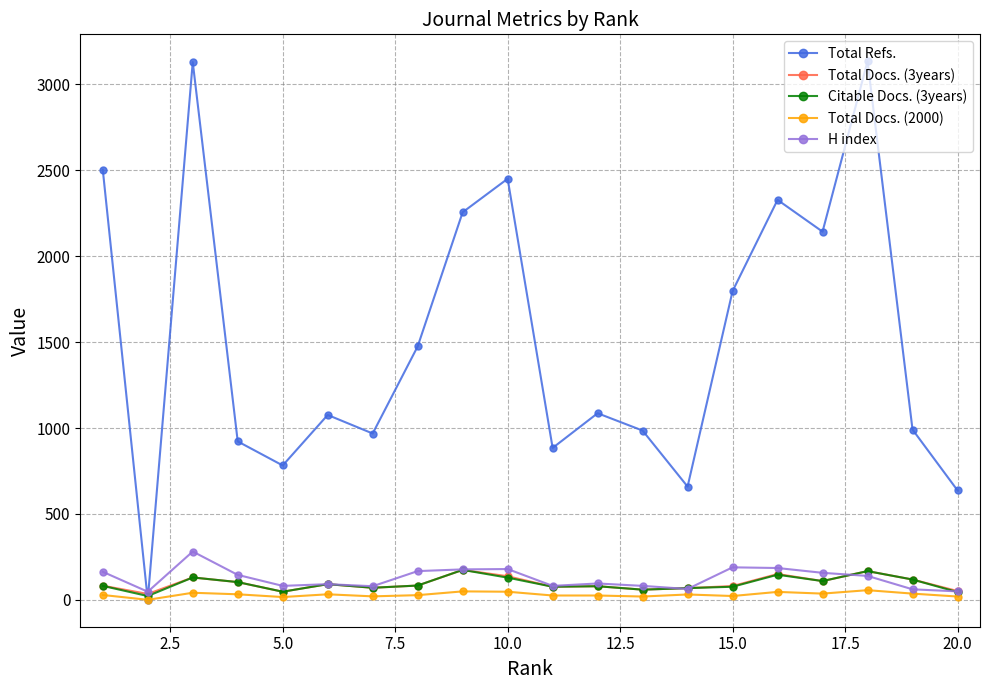

What is the maximum value for Total Refs.?

3135